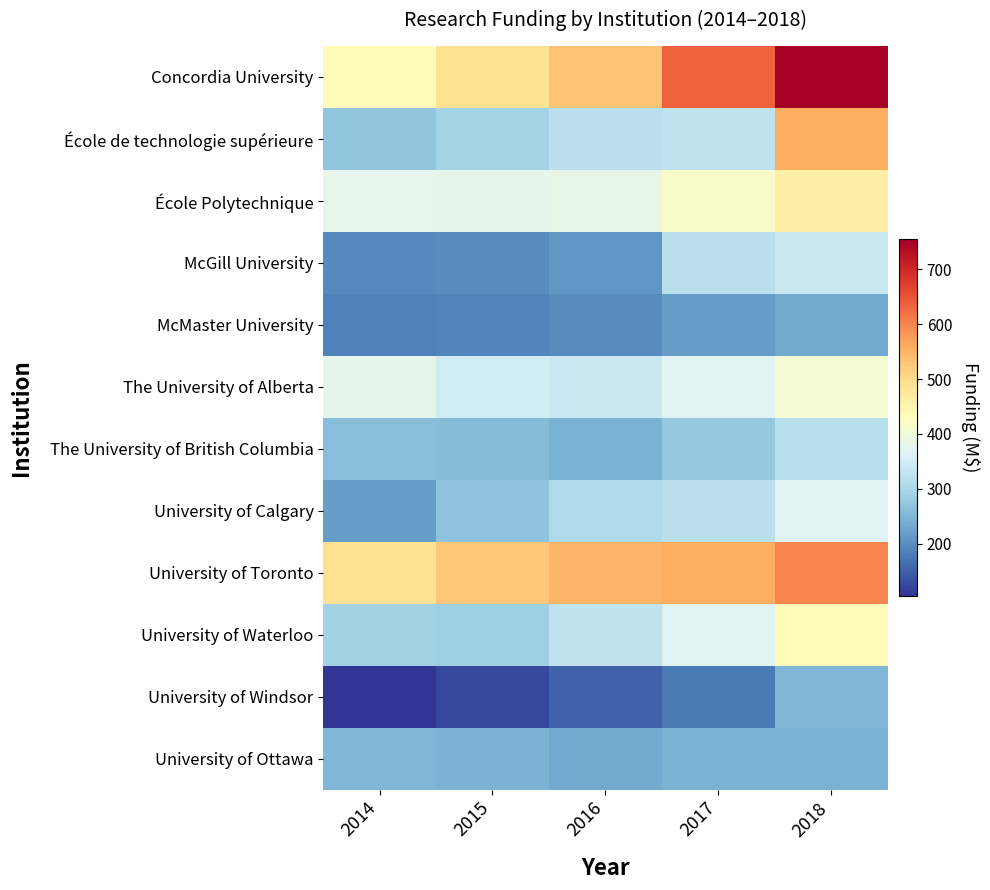

Reading left to right, what are all the values shown in this chart?

Concordia University: 2014=440.0	2015=489.0	2016=529.0	2017=637.0	2018=754.8
École de technologie supérieure: 2014=270.0	2015=293.0	2016=320.0	2017=325.0	2018=558.8
École Polytechnique: 2014=380.0	2015=378.0	2016=383.0	2017=419.0	2018=464.9
McGill University: 2014=194.0	2015=197.0	2016=211.0	2017=319.0	2018=338.4
McMaster University: 2014=186.0	2015=190.0	2016=197.0	2017=219.0	2018=233.3
The University of Alberta: 2014=378.0	2015=347.0	2016=341.0	2017=371.0	2018=408.6
The University of British Columbia: 2014=261.0	2015=258.0	2016=243.0	2017=276.0	2018=316.3
University of Calgary: 2014=219.0	2015=268.0	2016=304.0	2017=320.0	2018=366.6
University of Toronto: 2014=492.0	2015=527.0	2016=547.0	2017=557.0	2018=598.1
University of Waterloo: 2014=292.0	2015=286.0	2016=326.0	2017=369.0	2018=439.5
University of Windsor: 2014=105.0	2015=126.0	2016=152.0	2017=179.0	2018=250.6
University of Ottawa: 2014=252.0	2015=245.0	2016=233.0	2017=244.0	2018=242.3